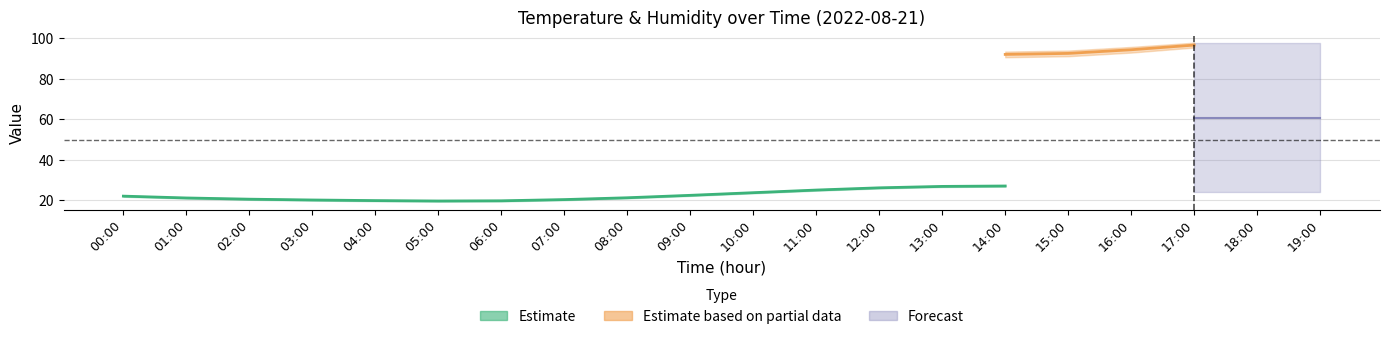

List the labels in order of temp_upper value, largest first.

14:00, 13:00, 15:00, 12:00, 16:00, 11:00, 17:00, 10:00, 18:00, 19:00, 09:00, 00:00, 08:00, 01:00, 02:00, 07:00, 03:00, 04:00, 06:00, 05:00